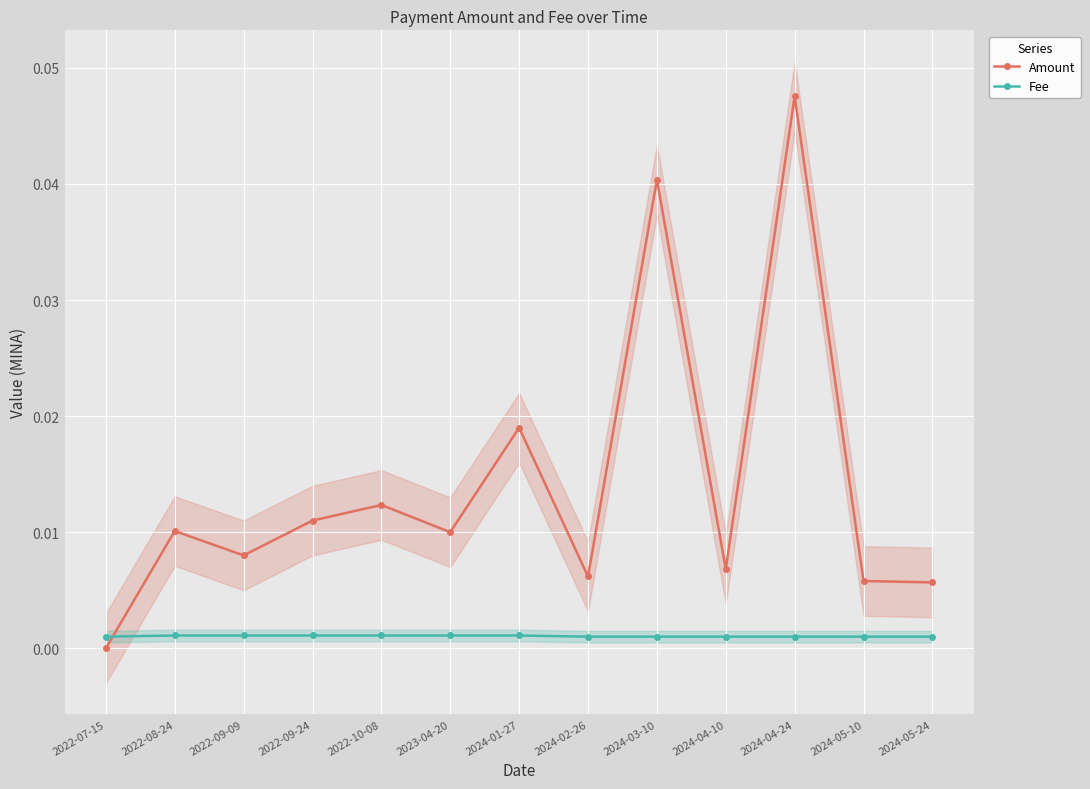

True or false: Amount has more than 0 points higher than both neighbors.

True